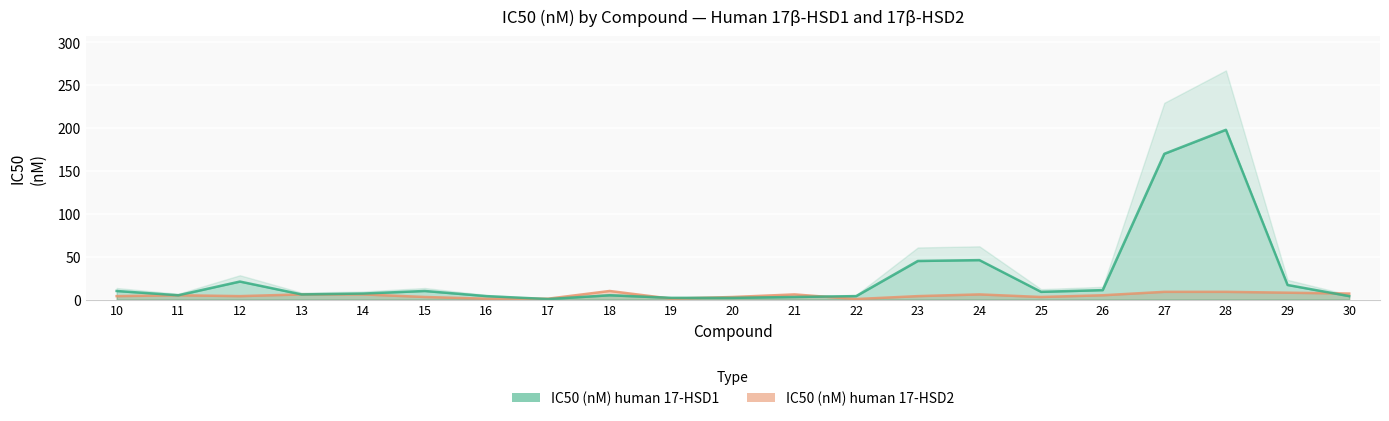

True or false: IC50 (nM) human 17-HSD1 has a value of 298.1 at 28.

False